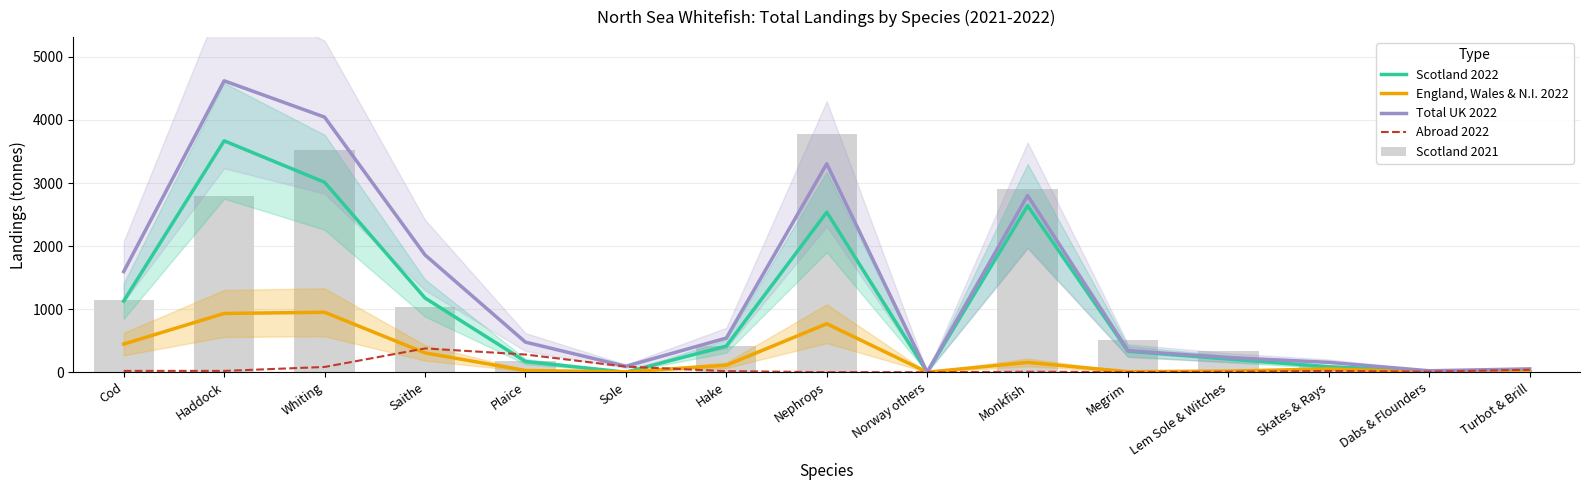

Reading left to right, extract all data points from this chart.

Scotland 2022: Cod=1128.6	Haddock=3669.3	Whiting=3012.5	Saithe=1176.6	Plaice=169.6	Sole=0.1	Hake=414.4	Nephrops=2537.3	Norway others=0.0	Monkfish=2640.5	Megrim=331.7	Lem Sole & Witches=208.9	Skates & Rays=85.5	Dabs & Flounders=13.9	Turbot & Brill=8.3
England, Wales & N.I. 2022: Cod=446.4	Haddock=931.3	Whiting=950.3	Saithe=306.0	Plaice=26.9	Sole=4.8	Hake=110.2	Nephrops=768.1	Norway others=0.0	Monkfish=154.9	Megrim=7.1	Lem Sole & Witches=17.2	Skates & Rays=50.9	Dabs & Flounders=0.0	Turbot & Brill=5.9
Total UK 2022: Cod=1595.6	Haddock=4621.1	Whiting=4045.6	Saithe=1859.4	Plaice=476.7	Sole=93.4	Hake=541.0	Nephrops=3305.6	Norway others=0.0	Monkfish=2802.2	Megrim=341.3	Lem Sole & Witches=231.8	Skates & Rays=155.6	Dabs & Flounders=22.4	Turbot & Brill=52.4
Abroad 2022: Cod=20.5	Haddock=20.5	Whiting=82.8	Saithe=376.9	Plaice=280.2	Sole=88.5	Hake=16.5	Nephrops=0.2	Norway others=0.0	Monkfish=6.8	Megrim=2.6	Lem Sole & Witches=5.8	Skates & Rays=19.2	Dabs & Flounders=8.5	Turbot & Brill=38.2
Scotland 2021: Cod=1141.8	Haddock=2800.3	Whiting=3528.4	Saithe=1031.5	Plaice=174.1	Sole=0.0	Hake=411.7	Nephrops=3781.9	Norway others=0.0	Monkfish=2909.8	Megrim=503.6	Lem Sole & Witches=333.3	Skates & Rays=97.6	Dabs & Flounders=0.0	Turbot & Brill=6.6